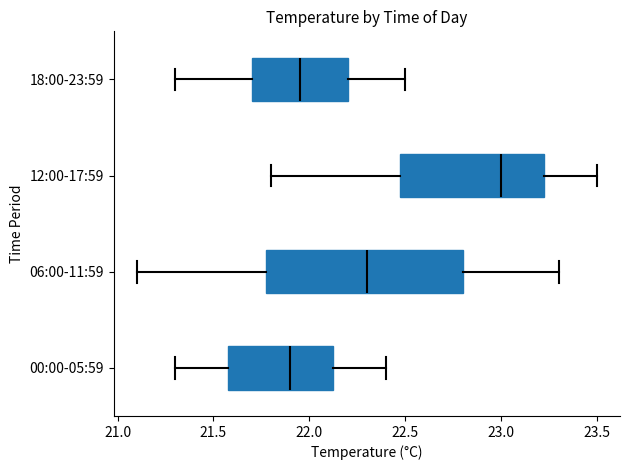

Where is the left edge of the box for 12:00-17:59 on the x-axis? The values are not printed on the chart, so give them approximately, as read against the axis.

22.50